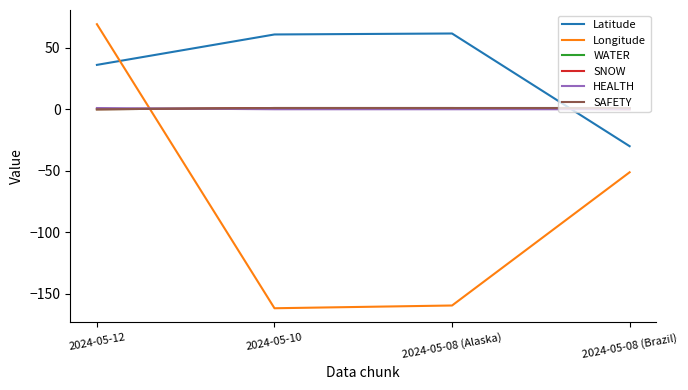

Rank the series by their maximum value, from lowest to highest.

WATER, SNOW, HEALTH, SAFETY, Latitude, Longitude